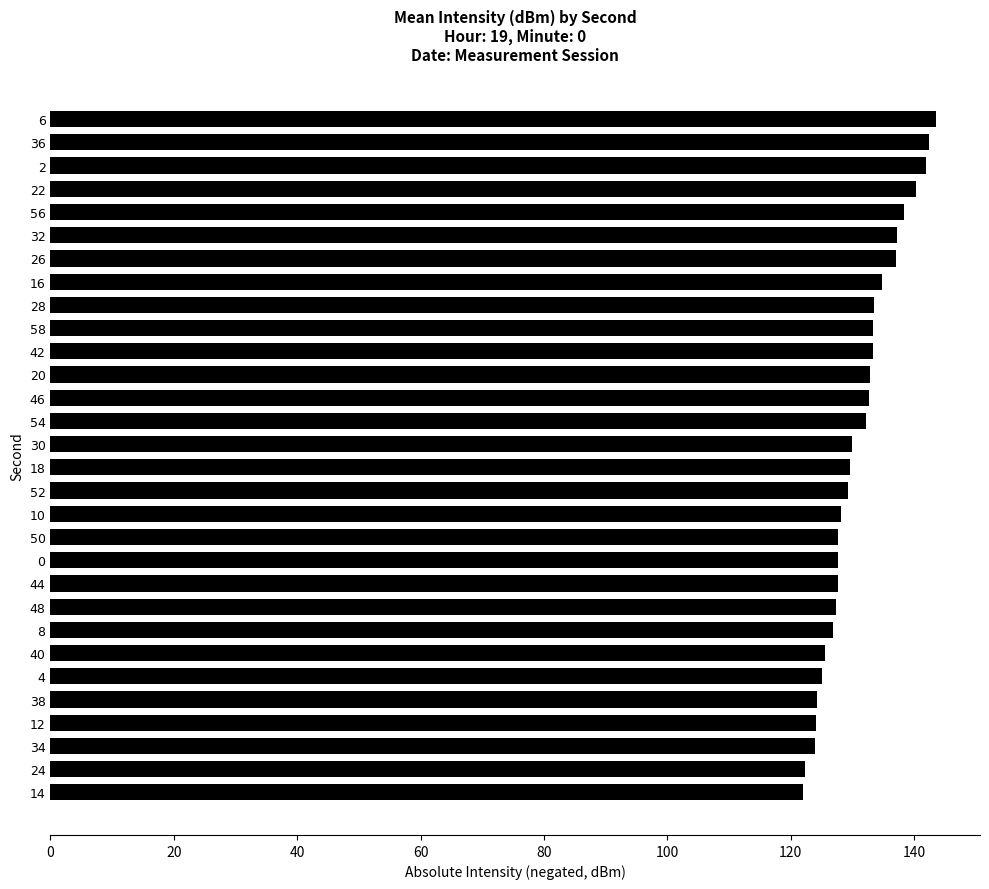

What position from the bottom is 18?

15